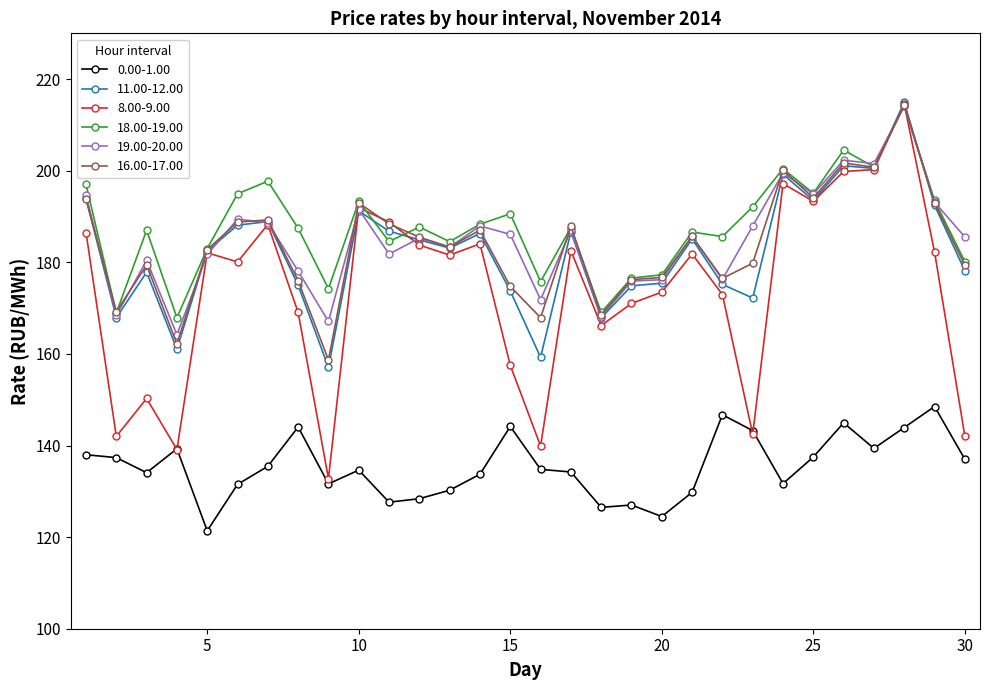

What is the value of the 11.00-12.00 point at the 8th from the left?

175.0